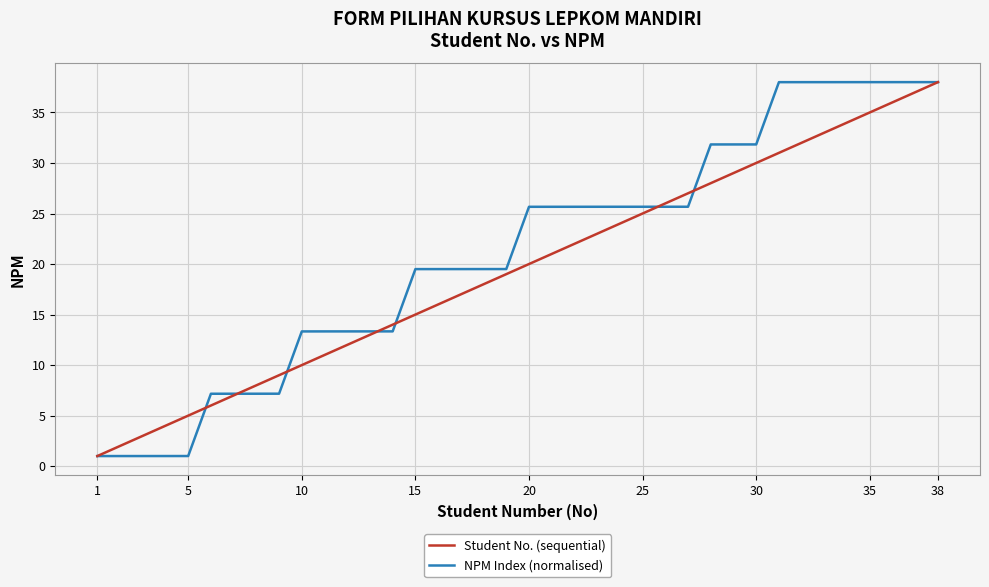

What is the smallest value displayed?

1.0